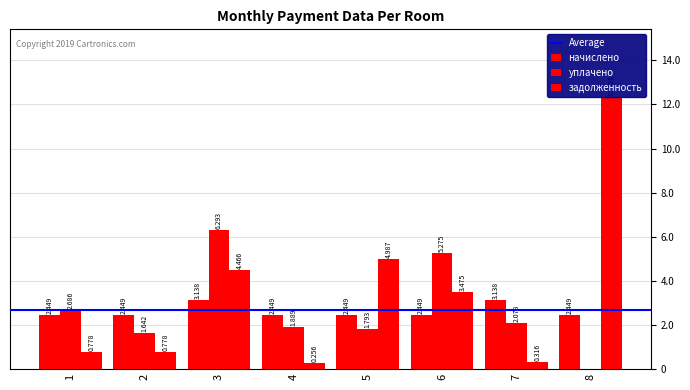

Does the chart contain stacked bars?

No